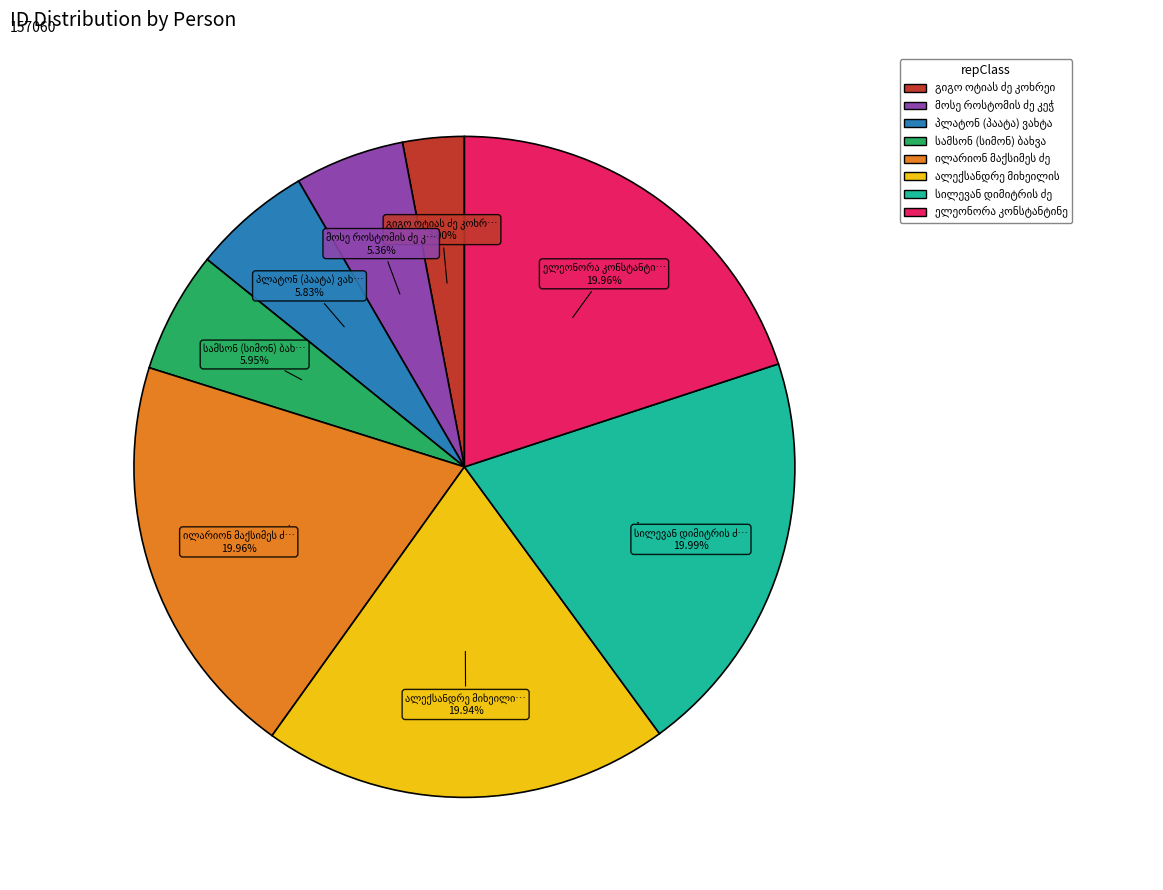

Does any single category account for the majority?

No